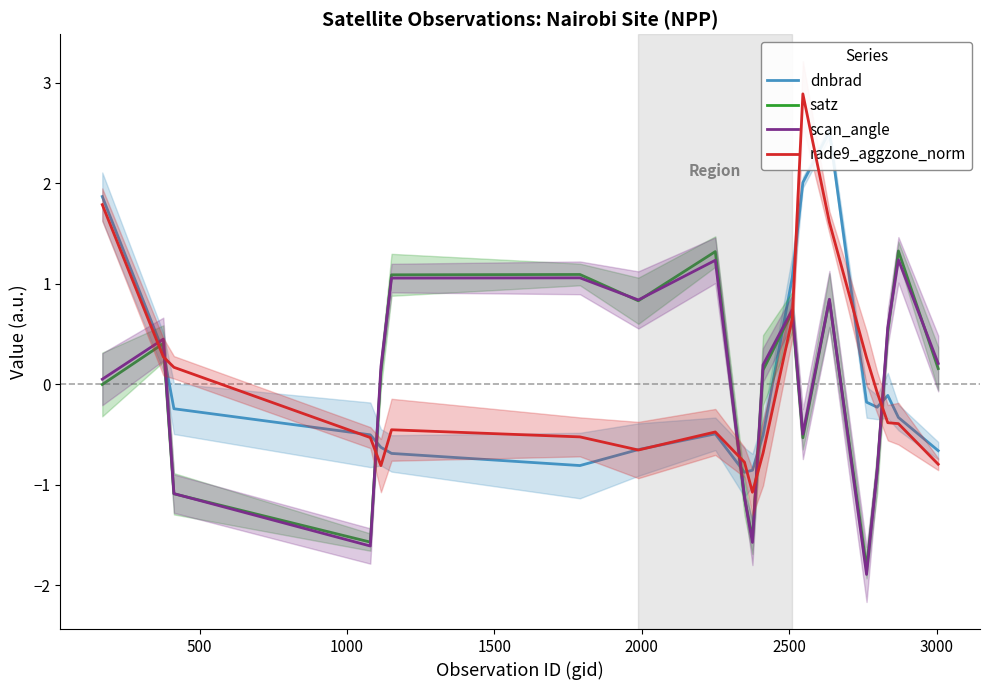

How many negative values does the satz series have?

8